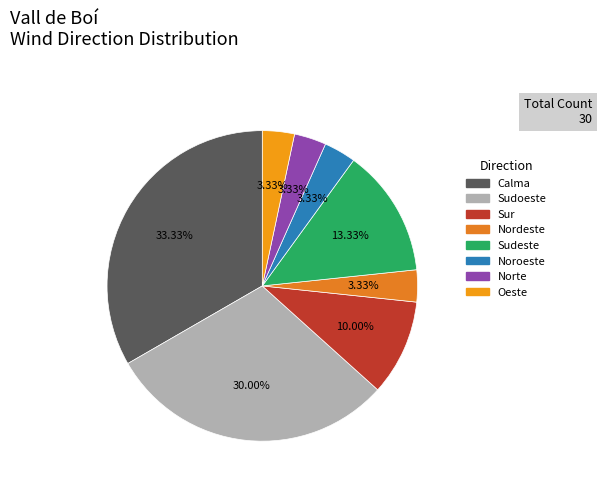

Approximately how many times larger is the value at Sudoeste compared to Calma?

0.9